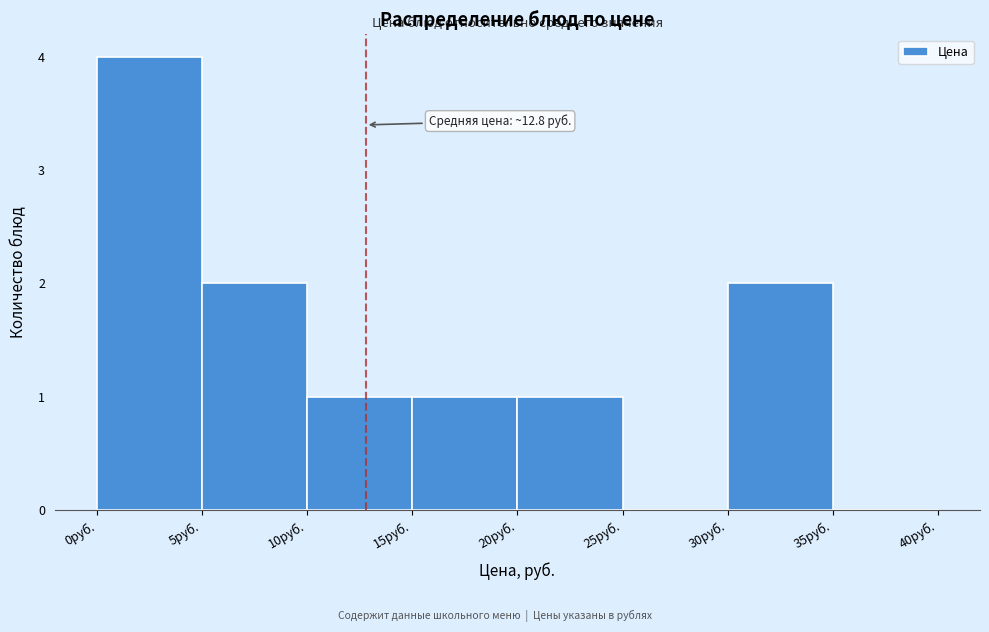

Over which range of the x-axis is the bar tallest?

0 to 5